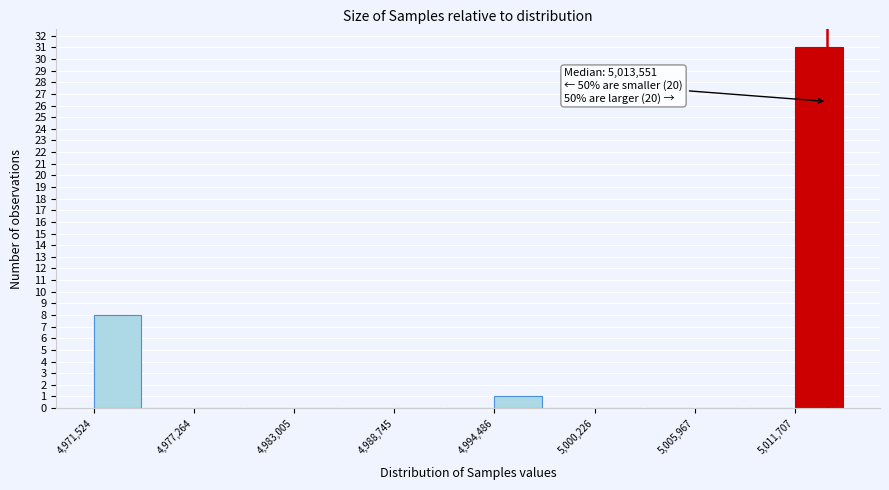

Read against the x-axis, roughly where is the centre of the tallest bar?

5013000